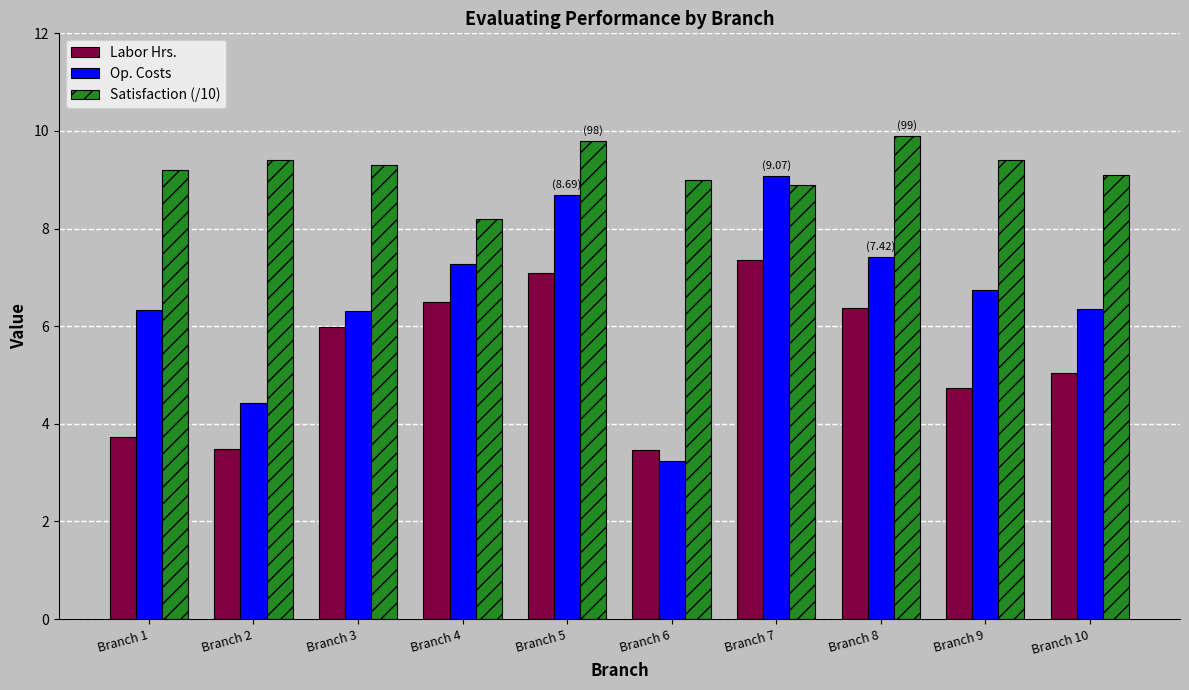

Where does the Op. Costs series first go above 6?

Branch 1